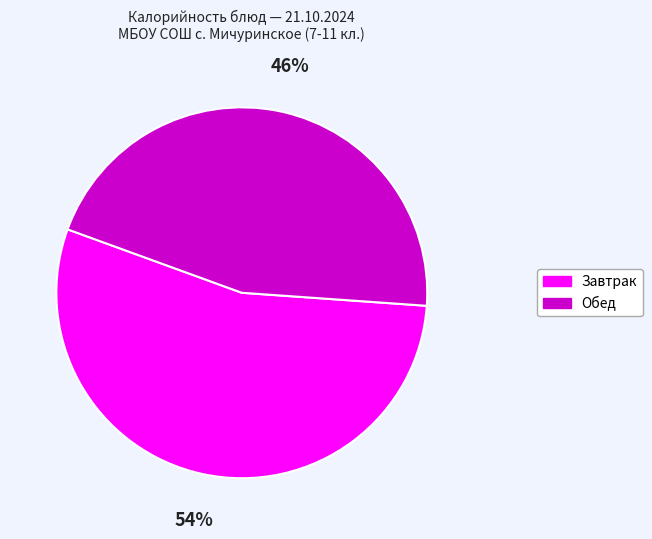

Is there a majority slice in this chart?

Yes